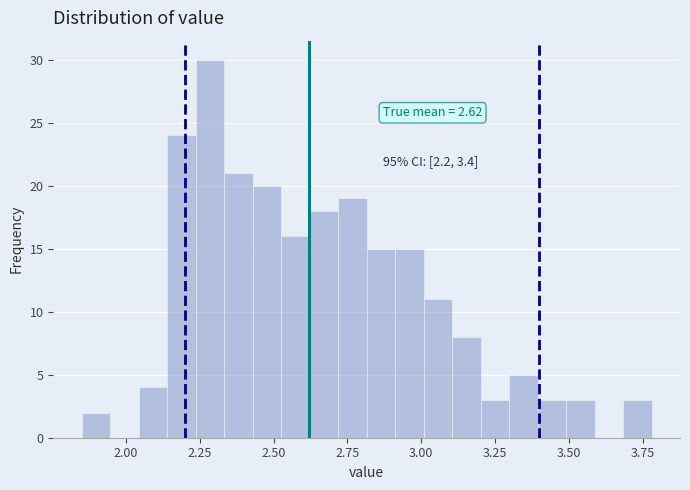

Around what value on the x-axis is the tallest bar? Give the approximate position of its centre, as read against the axis.

2.30